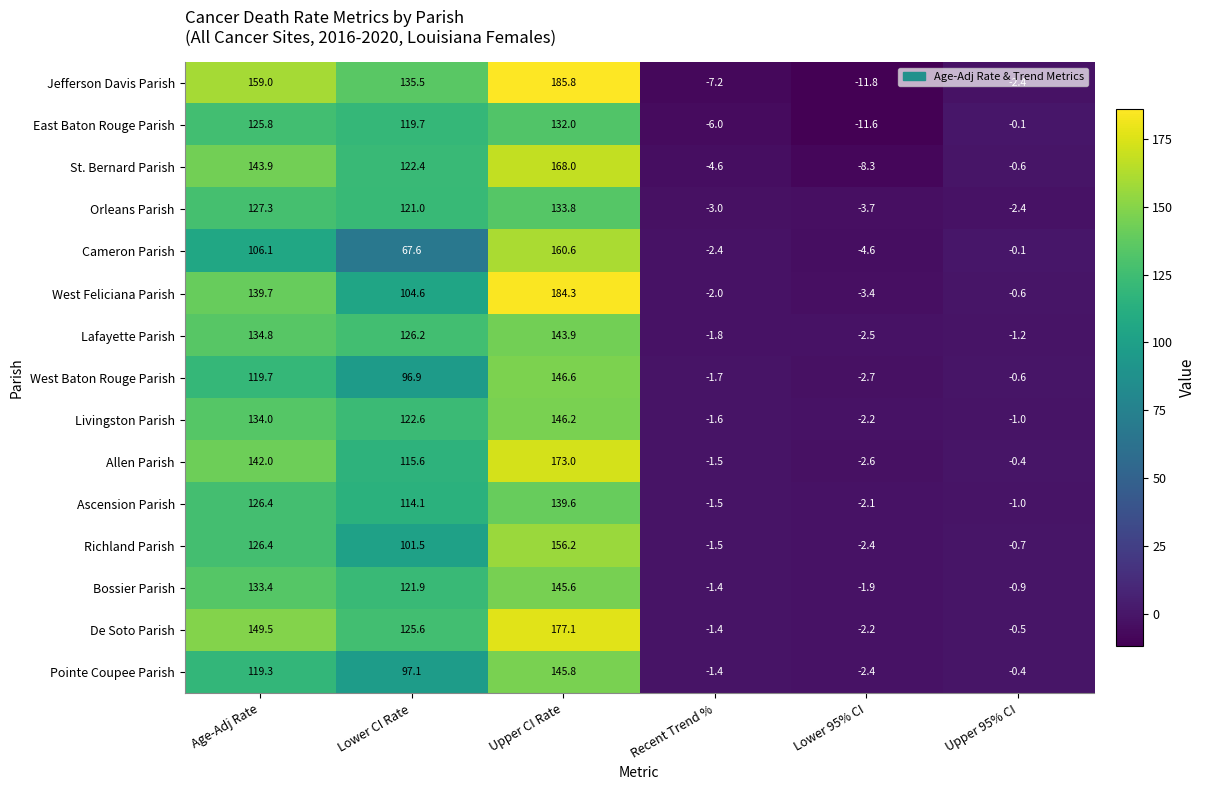

What is the maximum value shown in the chart?

185.8